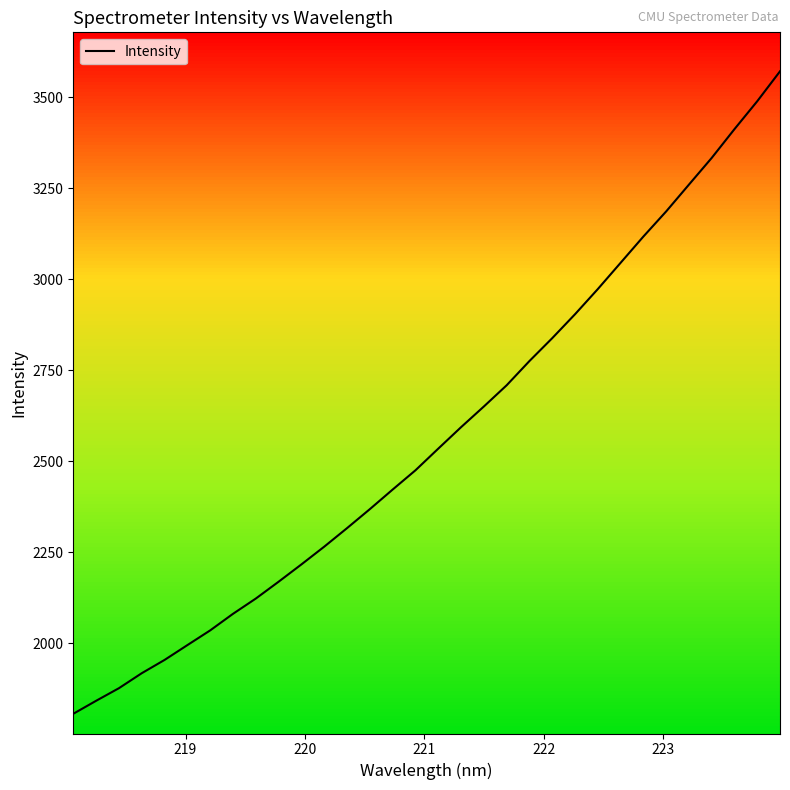

Count the number of data series in this chart.

1